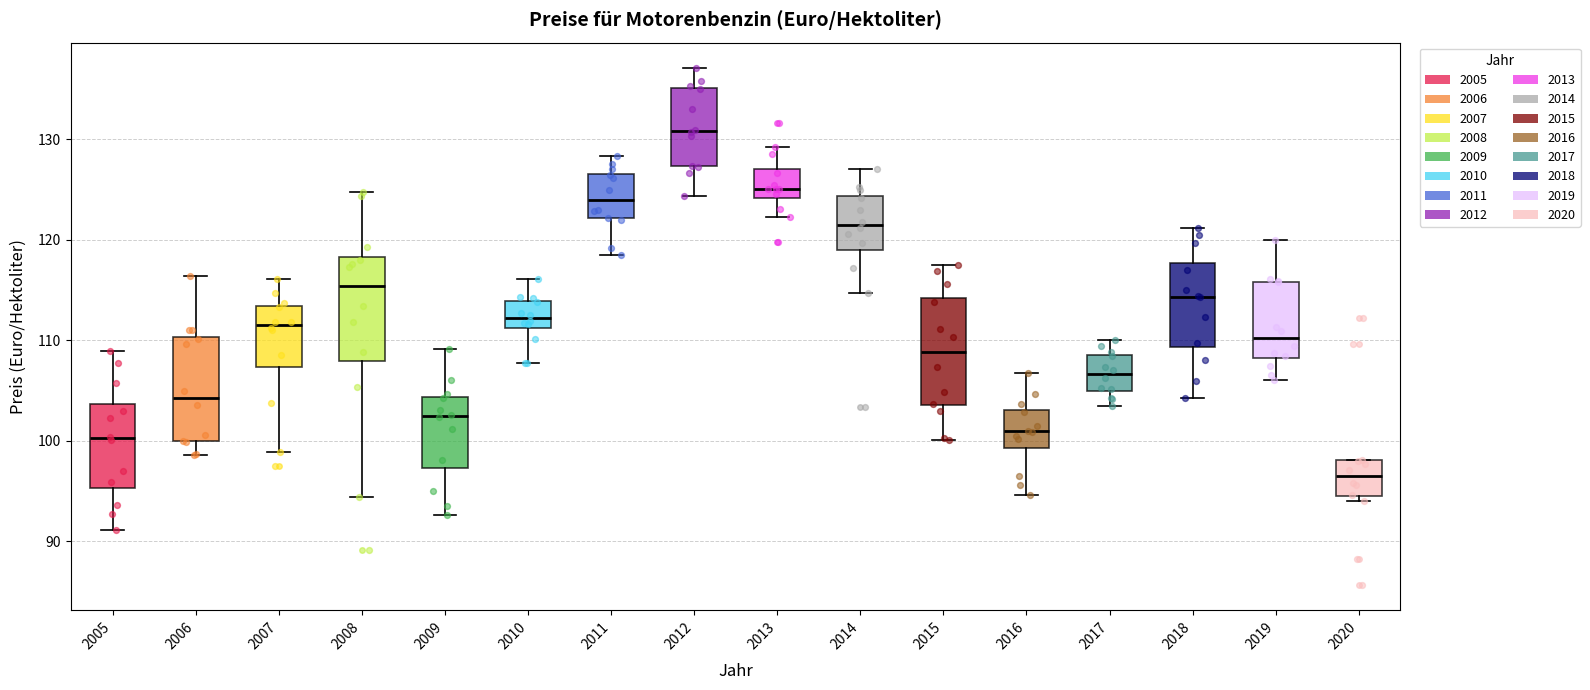

Which box's median line is the lowest?

2020